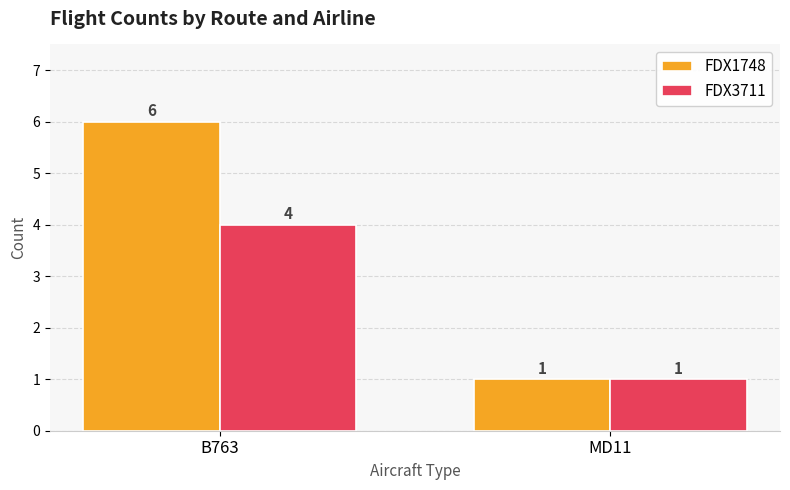

How many FDX1748 values are between 1 and 6?

2